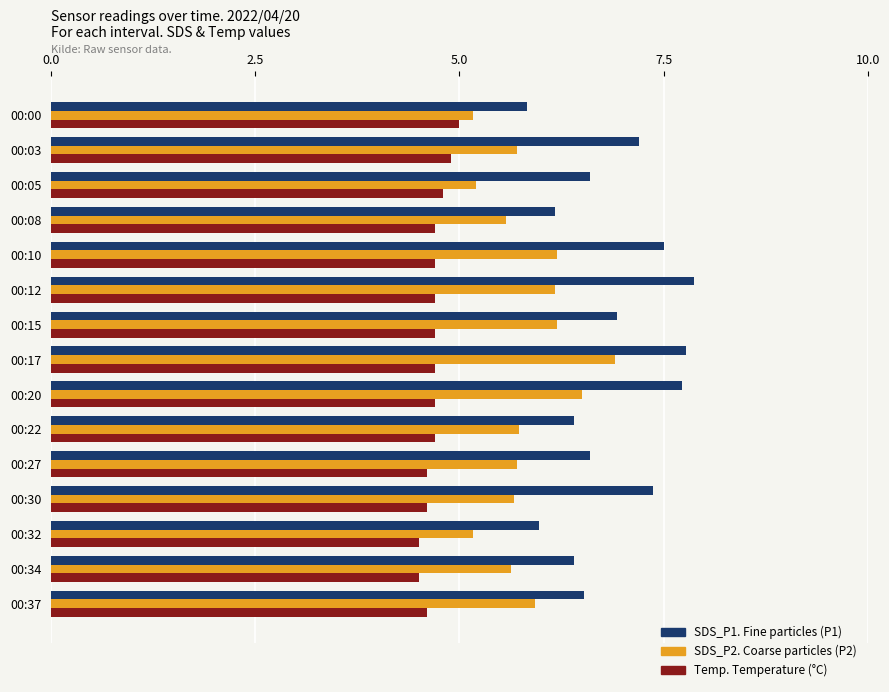

How many series are shown in this chart?

3